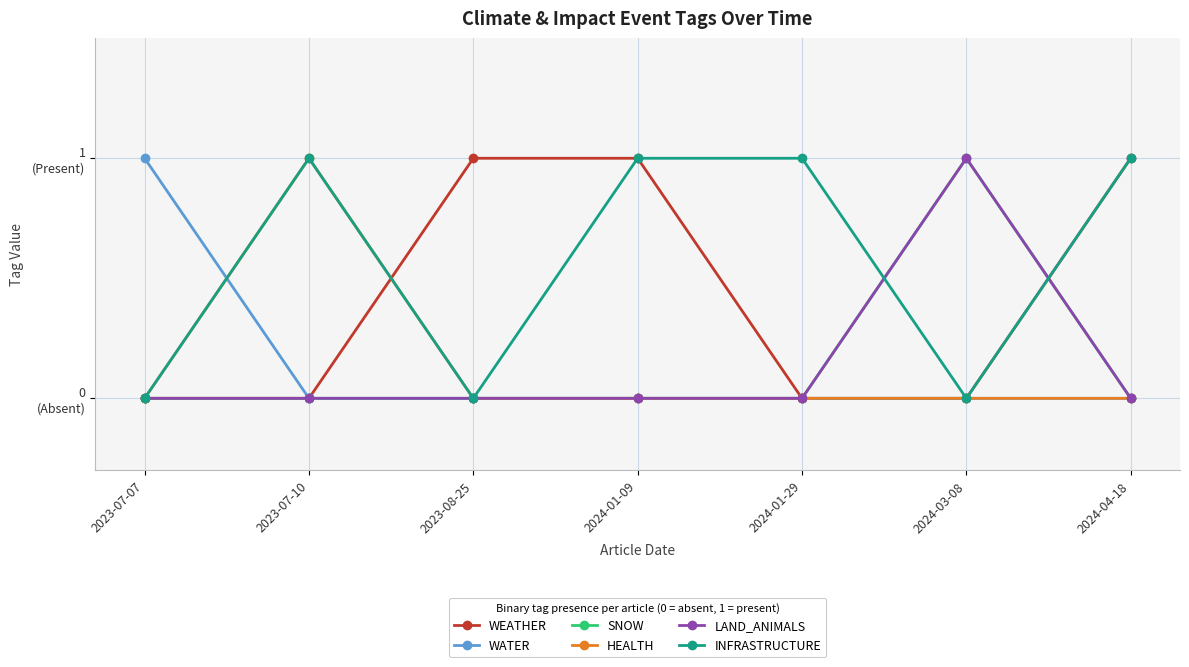

At which label does SNOW reach its peak?

2024-03-08